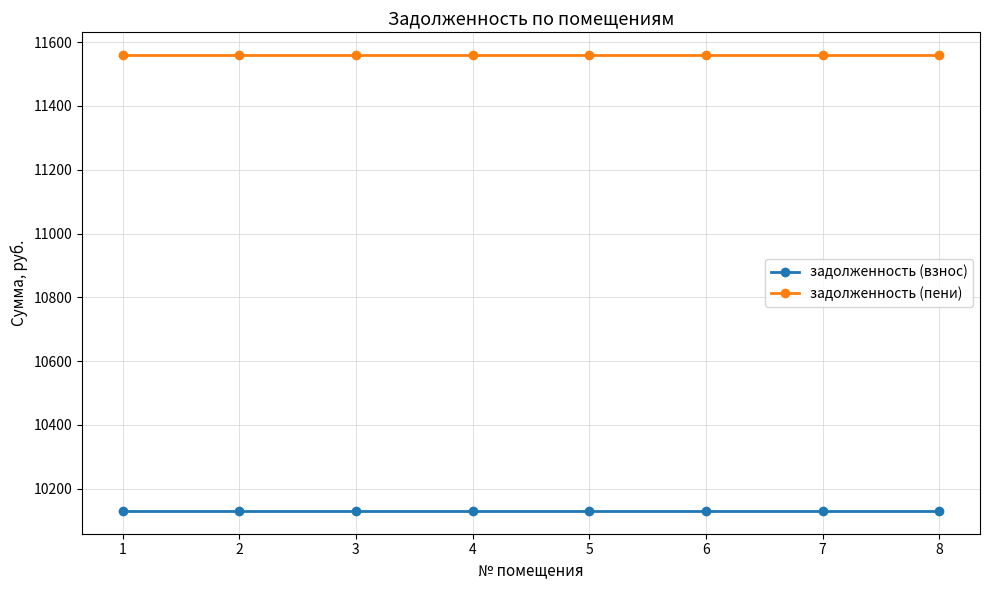

The value of задолженность (пени) at 4 is 19285.7. True or false?

False